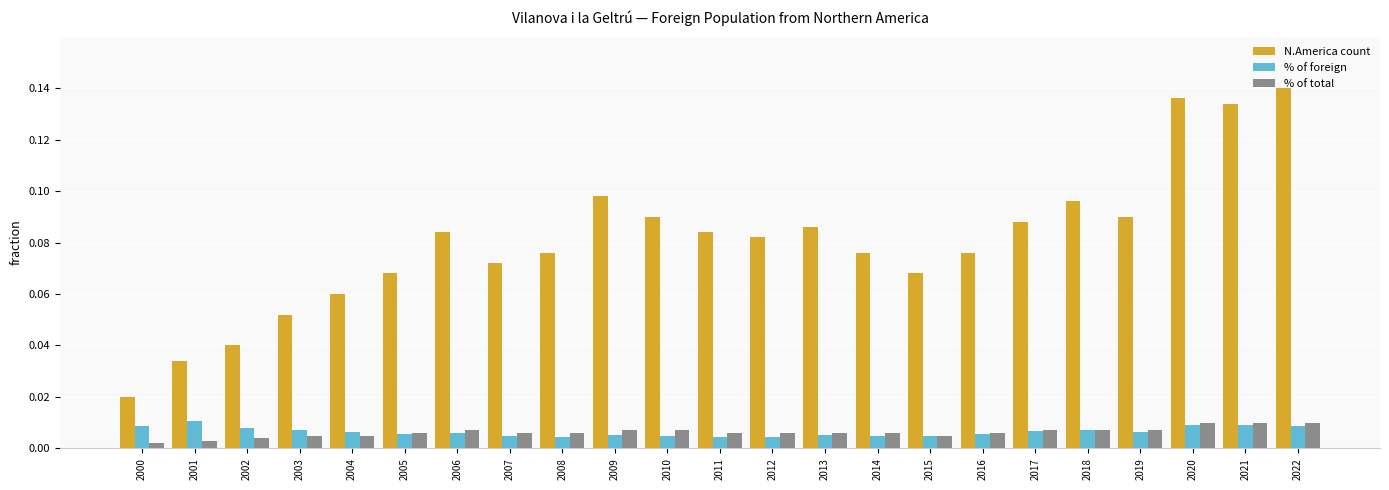

How many % of total values are between 0 and 1?

23